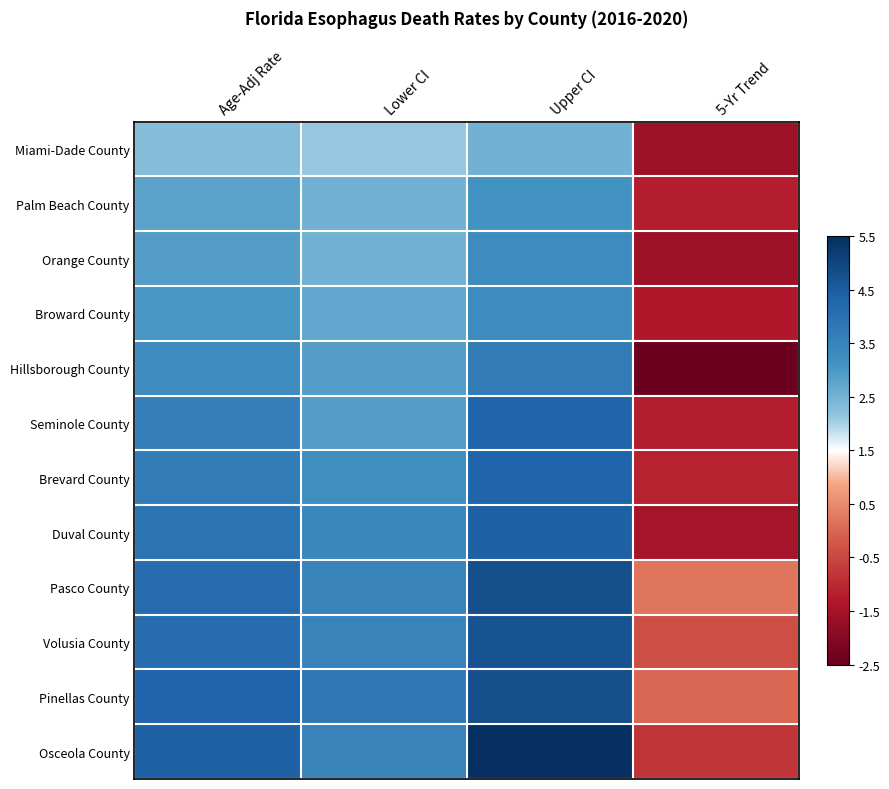

Which category has the highest value across all series?

Upper CI